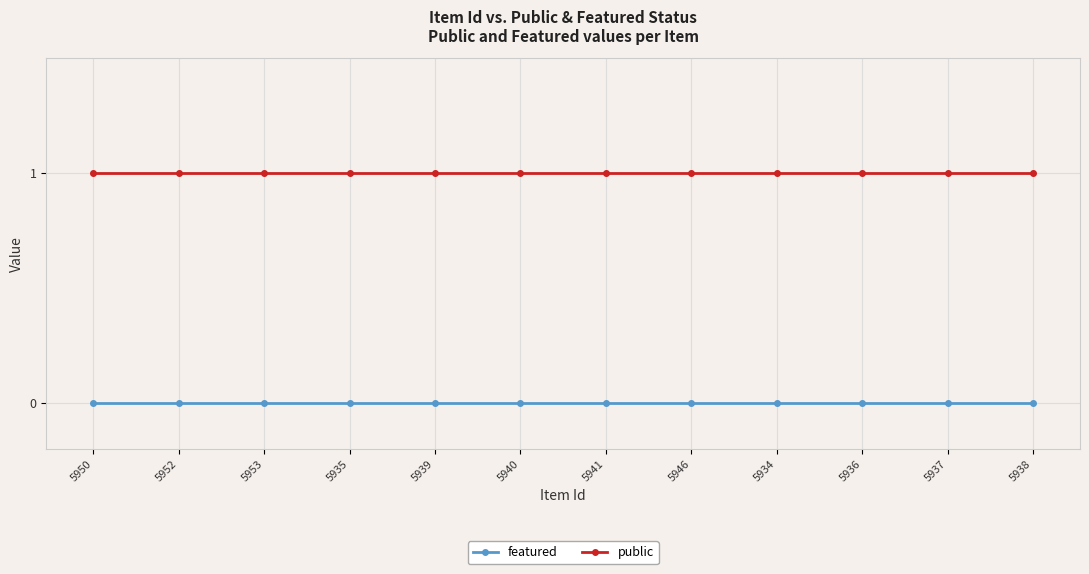

Rank the series by their average value, from highest to lowest.

public, featured